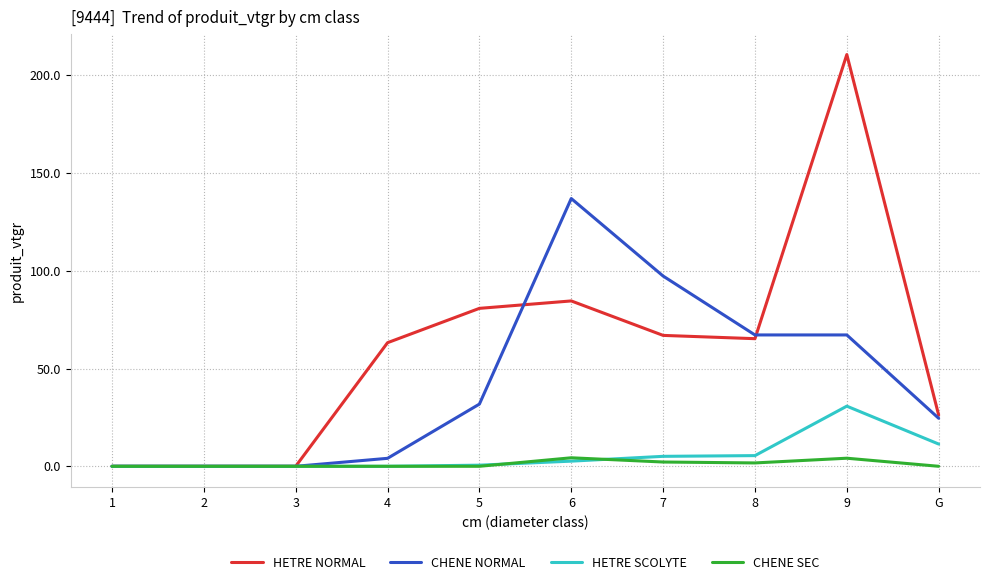

What is the spread (max minus min) of values at 5?

80.8